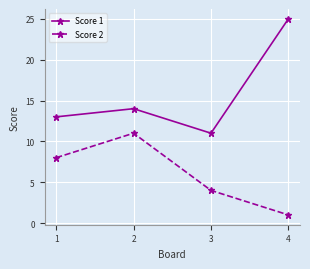

Reading left to right, extract all data points from this chart.

Score 1: 13	14	11	25
Score 2: 8	11	4	1